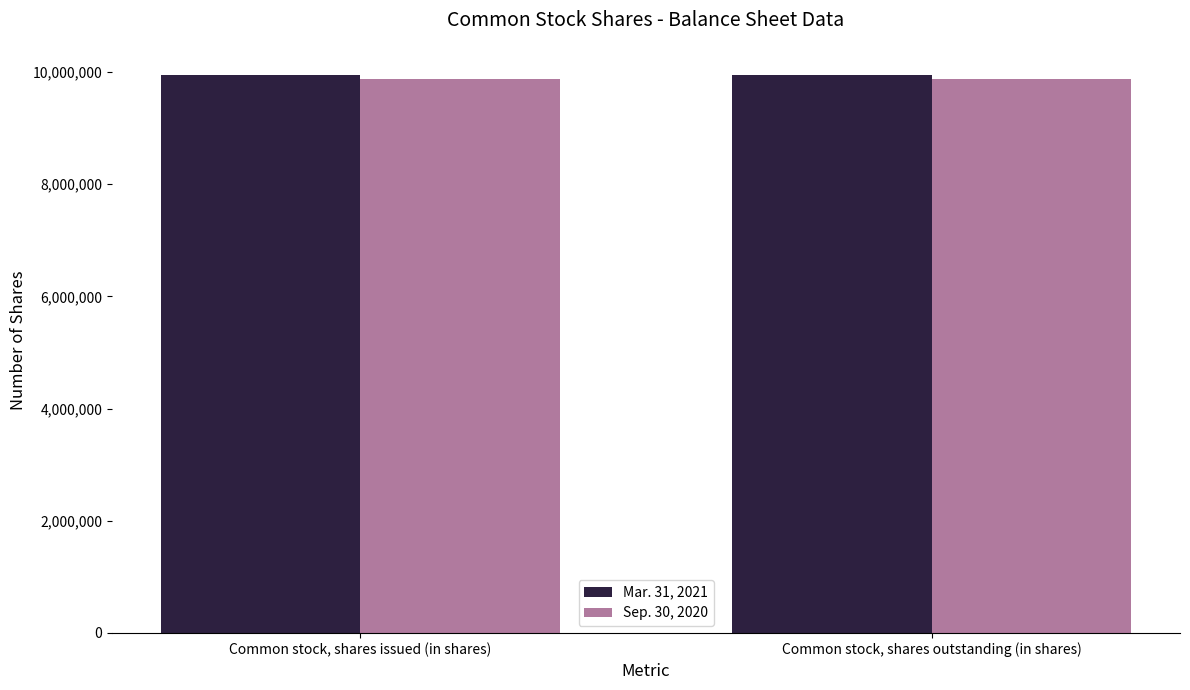

What is the spread (max minus min) of values at Common stock, shares issued (in shares)?

68915